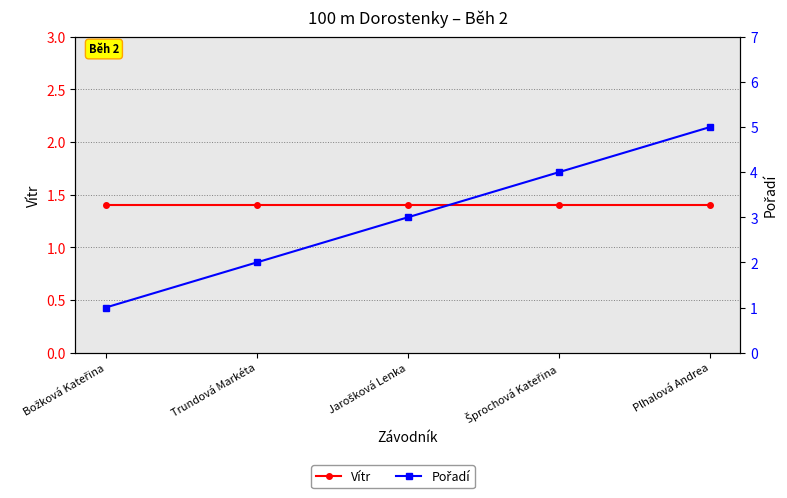

Which series has the largest total across all categories?

Pořadí